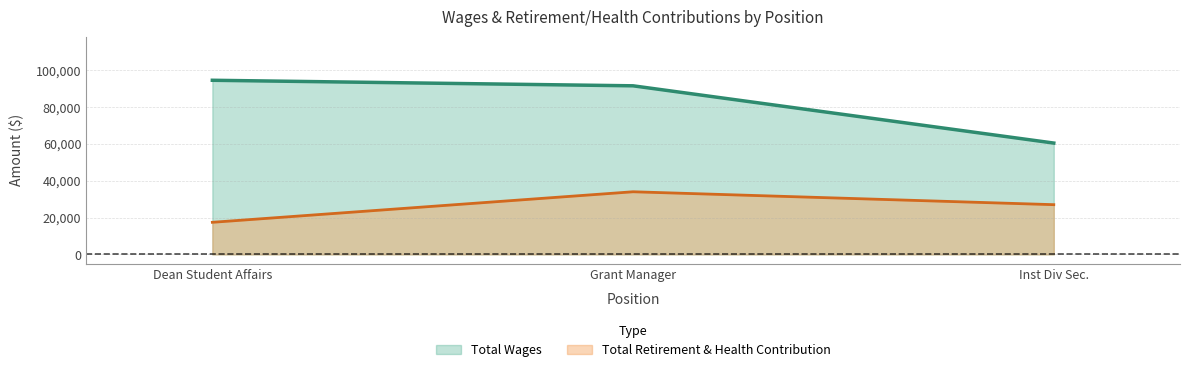

What is the difference between the second highest and minimum values in the Total Wages series?

31102